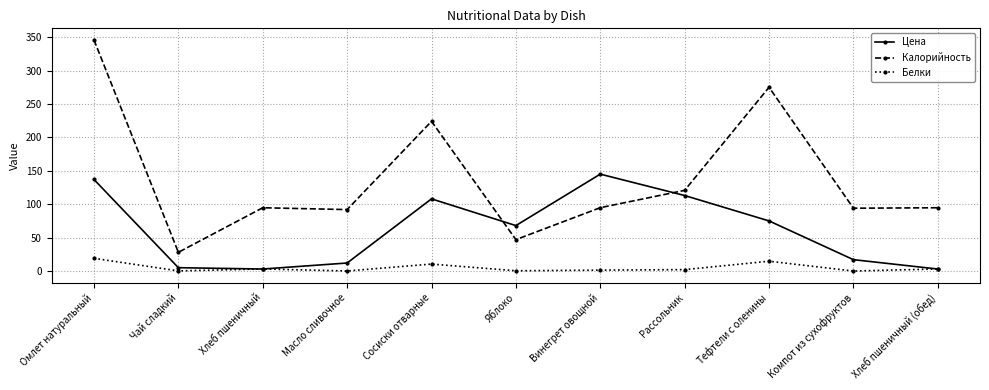

List the series in order of their overall mean, highest first.

Калорийность, Цена, Белки